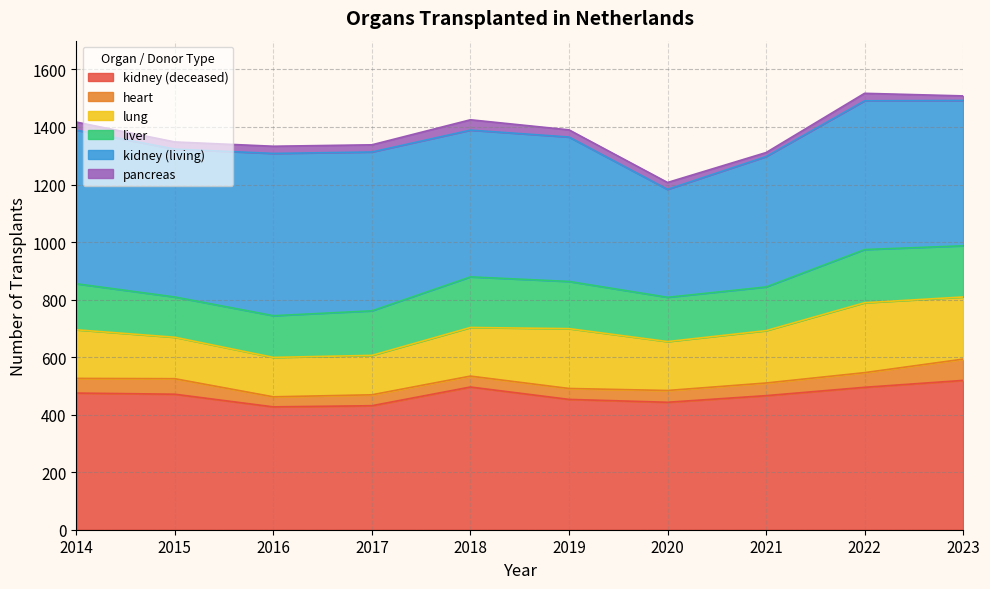

Rank the categories by heart value from highest to lowest.

2023, 2015, 2014, 2022, 2021, 2020, 2017, 2018, 2019, 2016